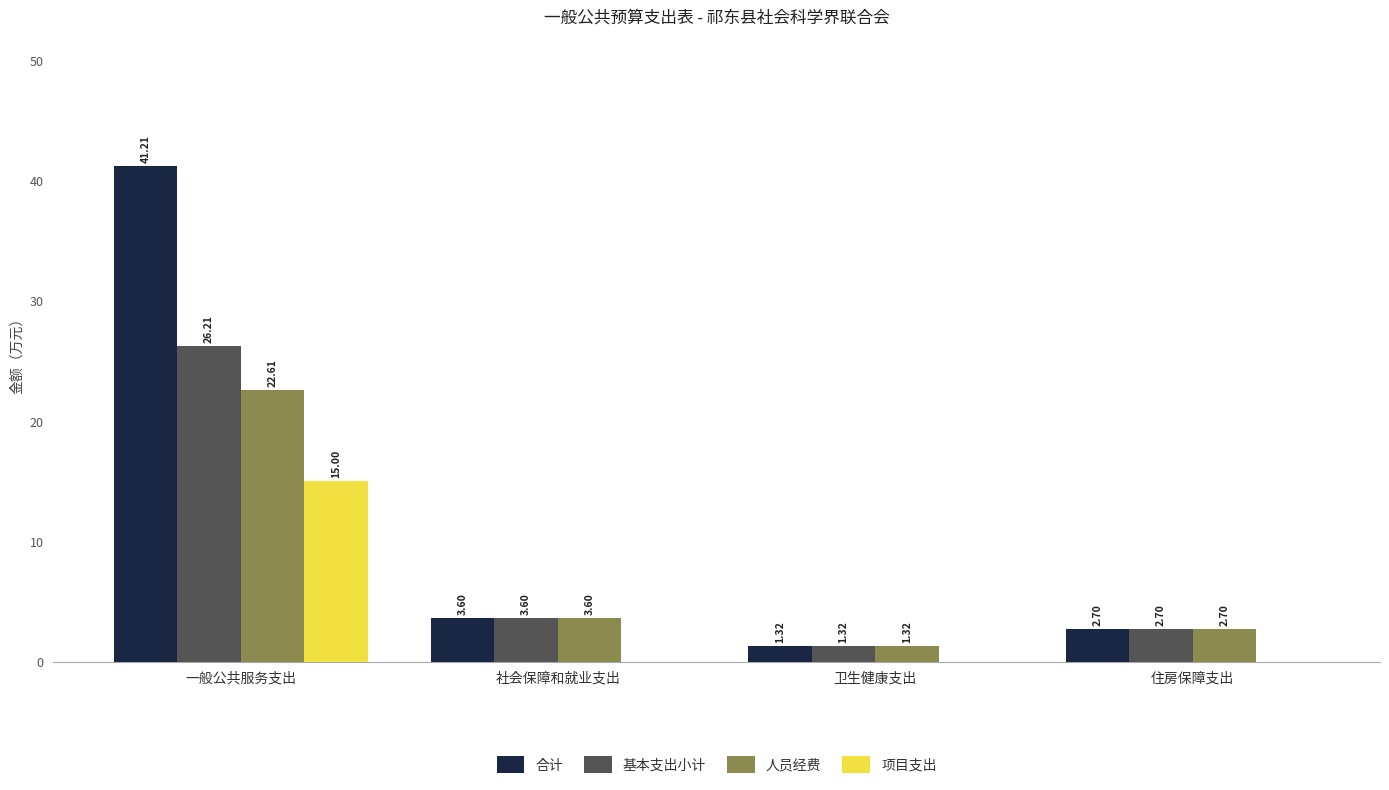

How many values in 项目支出 are above zero?

1